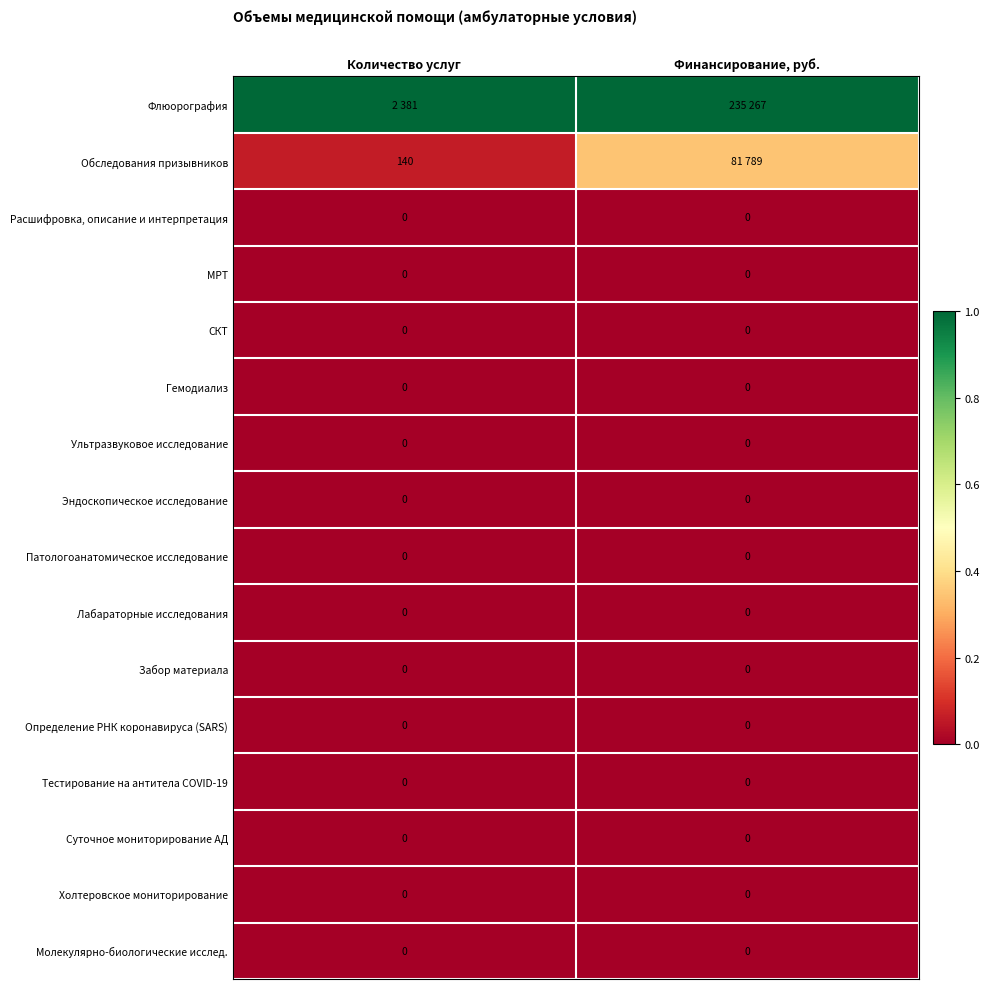

Rank the series by their maximum value, from highest to lowest.

Флюорография, Обследования призывников, Расшифровка, описание и интерпретация, МРТ, СКТ, Гемодиализ, Ультразвуковое исследование, Эндоскопическое исследование, Патологоанатомическое исследование, Лабараторные исследования, Забор материала, Определение РНК коронавируса (SARS), Тестирование на антитела COVID-19, Суточное мониторирование АД, Холтеровское мониторирование, Молекулярно-биологические исслед.